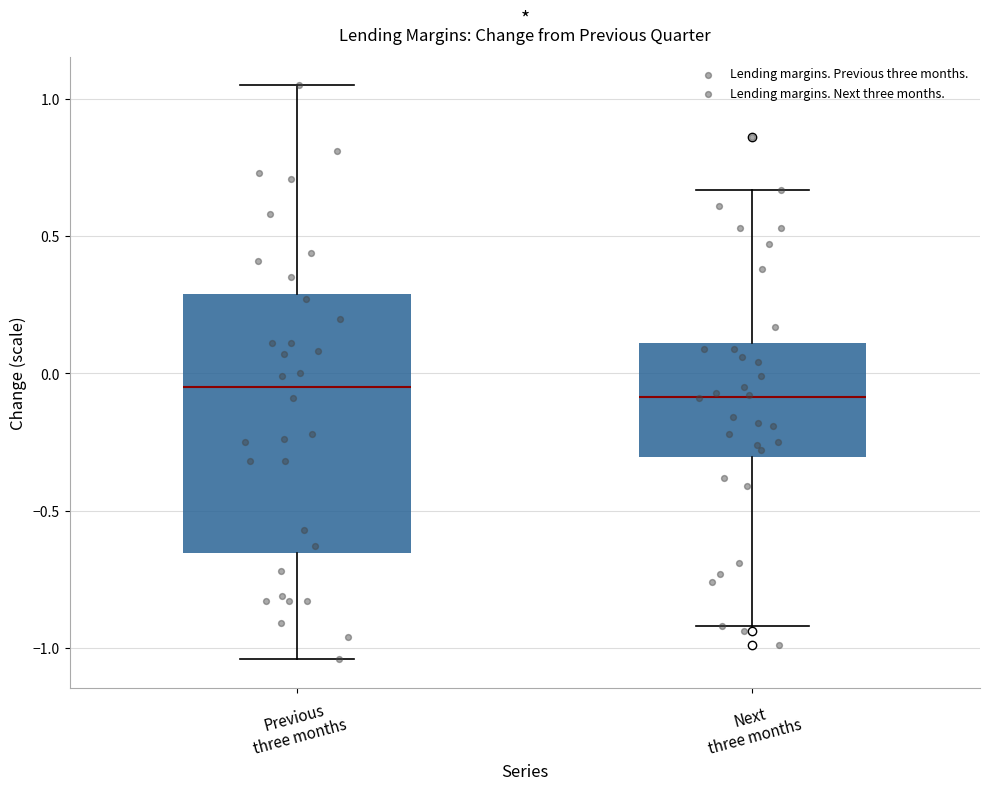

Reading left to right, transcribe this box plot: for each box, give where its median line is, the range the box spans, and where its two whiskers end, as read against the y-axis. The values are not printed on the chart, so give them approximately, as read against the axis.

Previous three months: median -0.05, box -0.65 to 0.30, whiskers -1.05 to 1.05
Next three months: median -0.10, box -0.30 to 0.10, whiskers -0.90 to 0.65